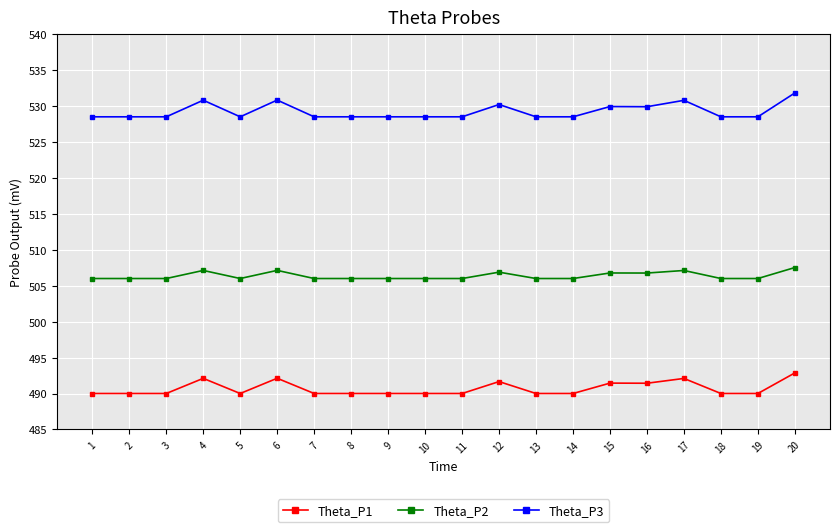

Is it true that Theta_P2 equals 506.0 at 18?

True